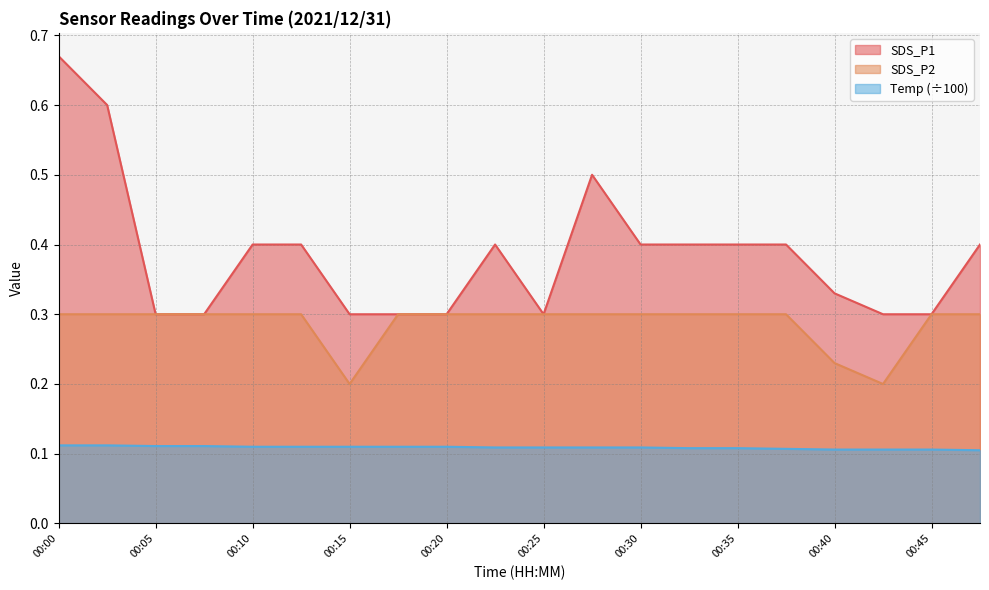

What is the value of the SDS_P2 point at the 5th from the left?

0.3